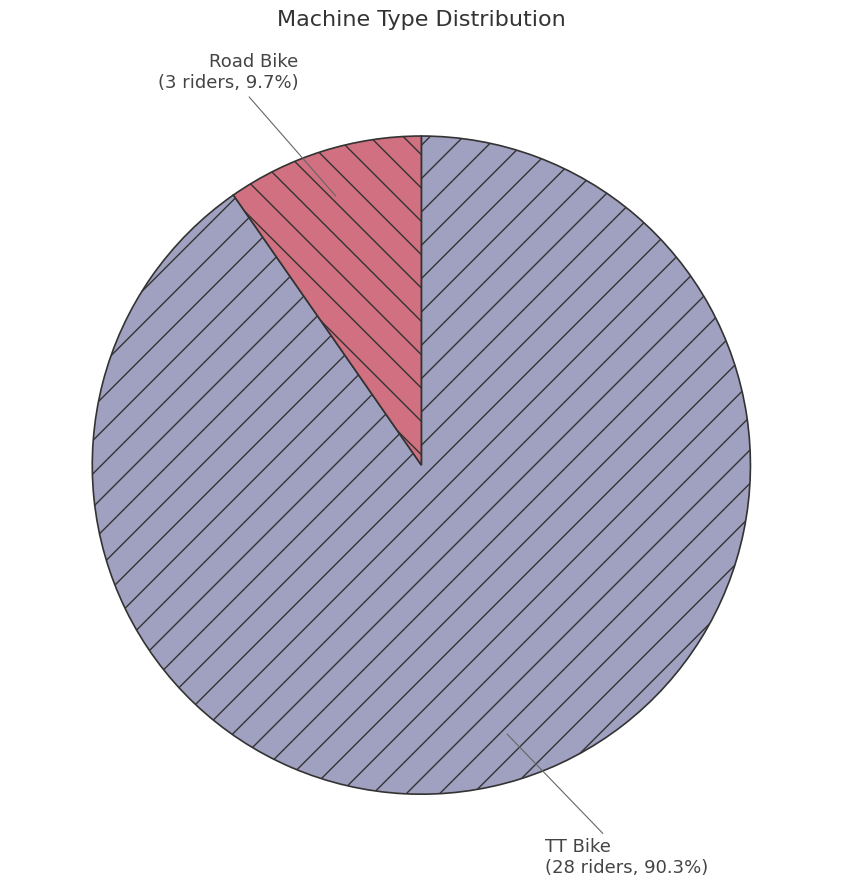

Combined, do TT Bike and Road Bike account for over 50%?

Yes